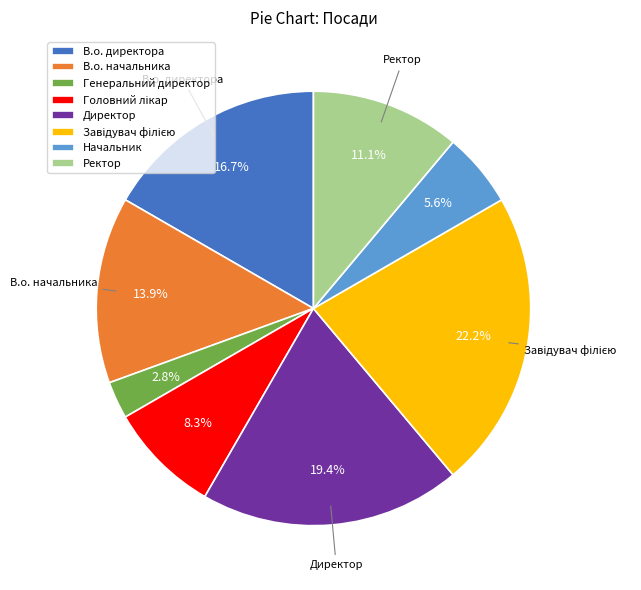

Does Начальник represent more than half of the total?

No